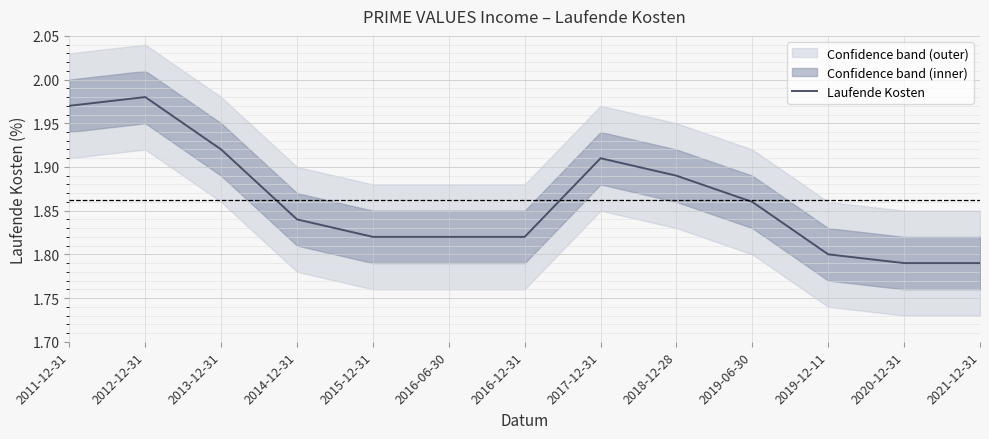

How many data points does each series have?

13